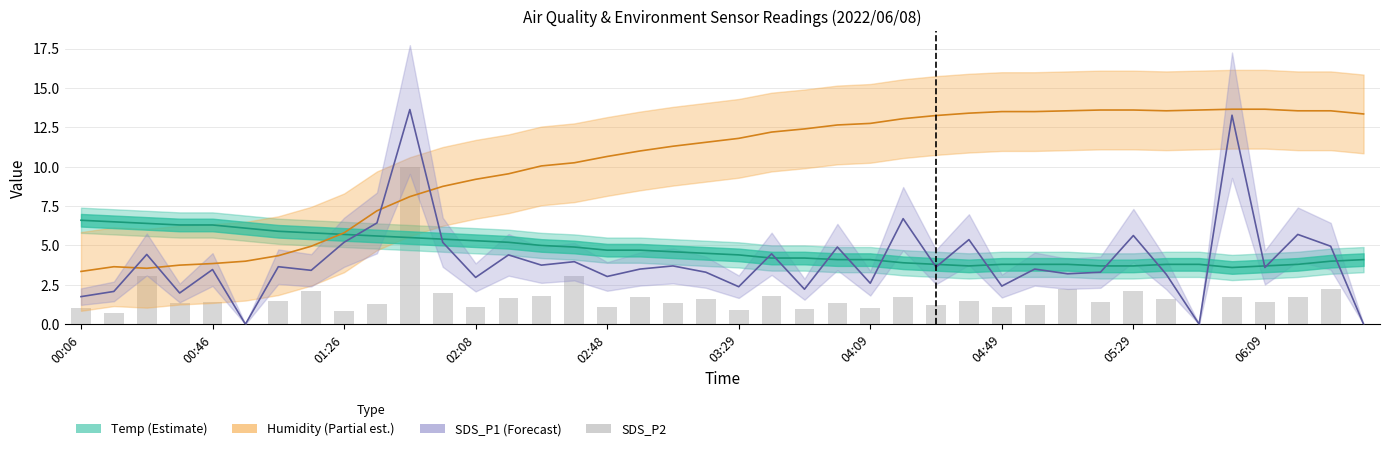

True or false: SDS_P1 (Forecast) has a value of 3.0 at 02:08.

True